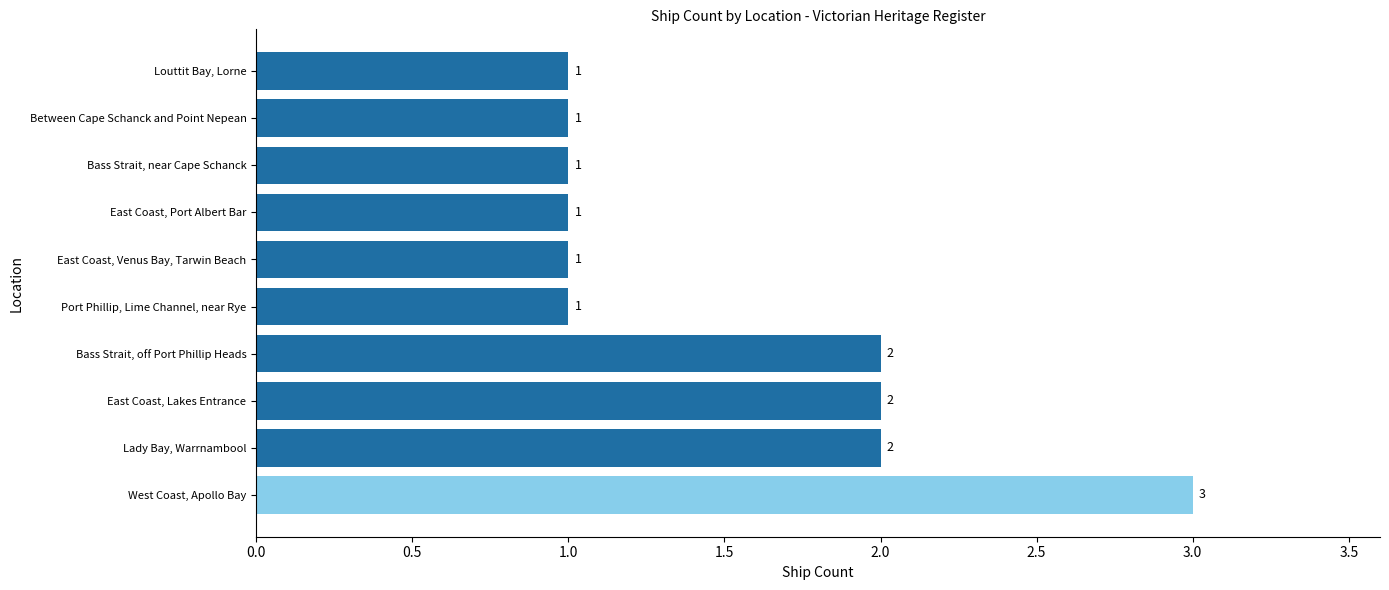

What is the maximum value shown in the chart?

3